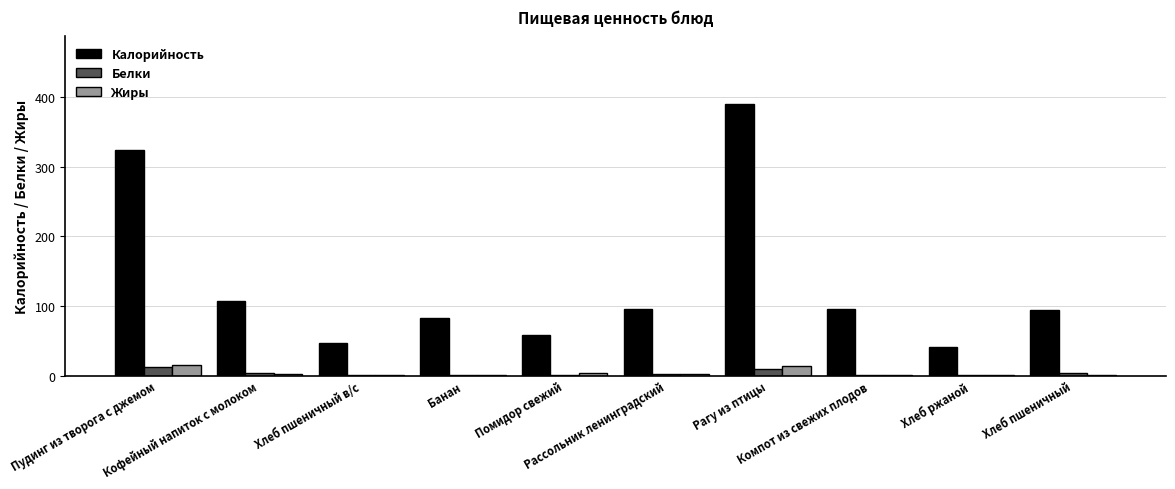

Which series has the largest total across all categories?

Калорийность